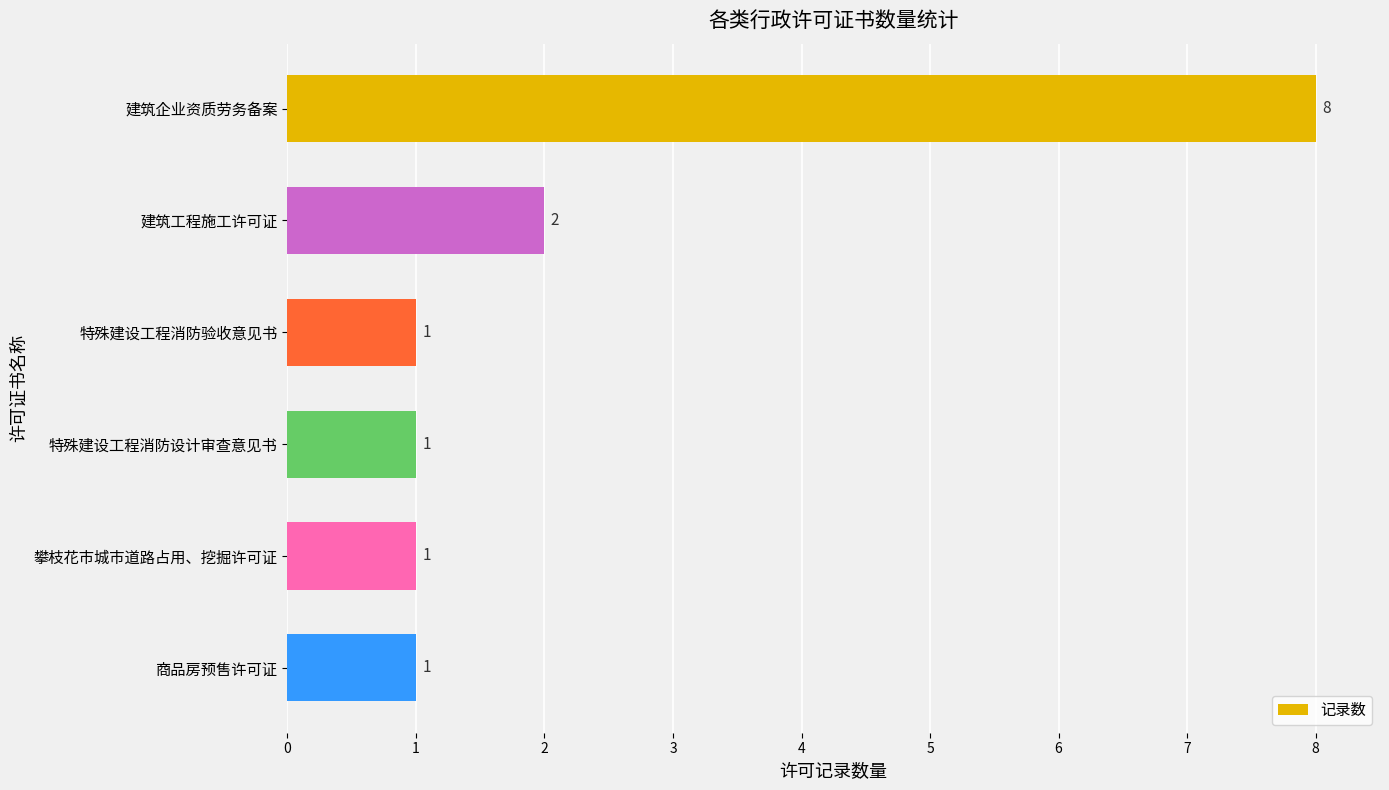

What is the label of the 2nd bar from the top?

建筑工程施工许可证